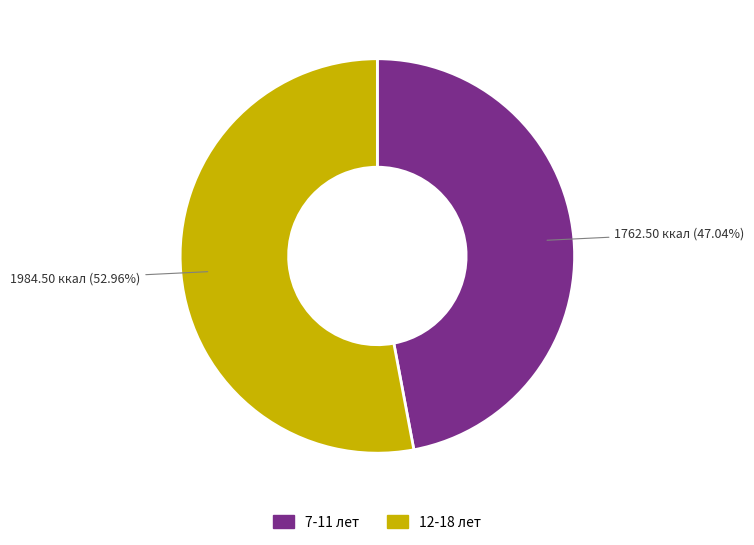

Does any single category account for the majority?

Yes